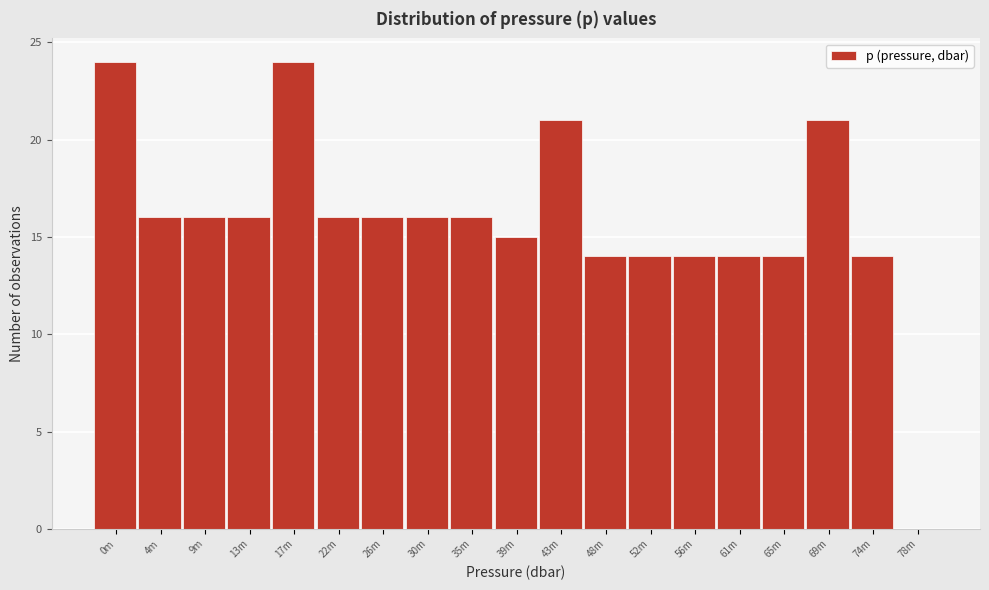

Reading right to left, extract all data points from this chart.

78m=0	74m=14	69m=21	65m=14	61m=14	56m=14	52m=14	48m=14	43m=21	39m=15	35m=16	30m=16	26m=16	22m=16	17m=24	13m=16	9m=16	4m=16	0m=24